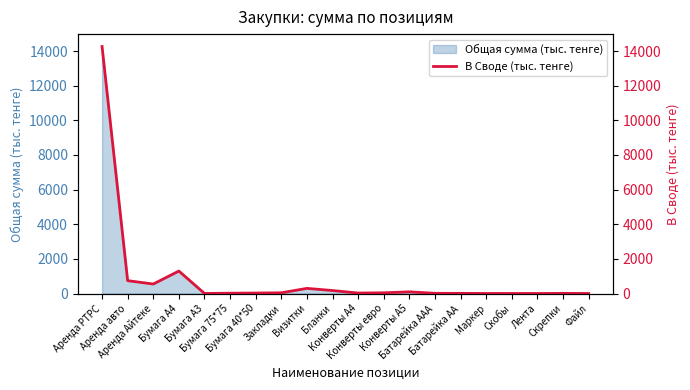

Approximately how many times larger is the value at Бумага 40*50 compared to Лента?

7.5